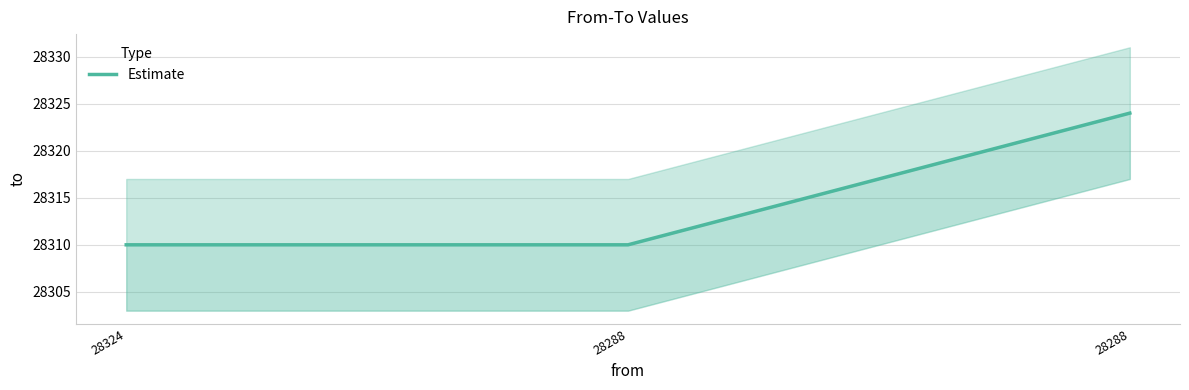

True or false: the data shows 28310 at 28324.

True